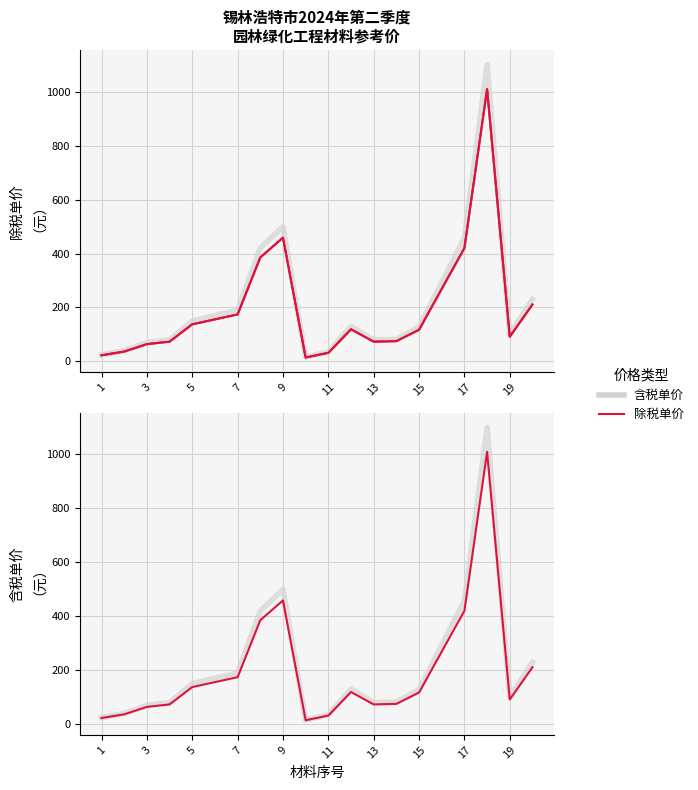

What is the spread (max minus min) of values at 11?

2.9